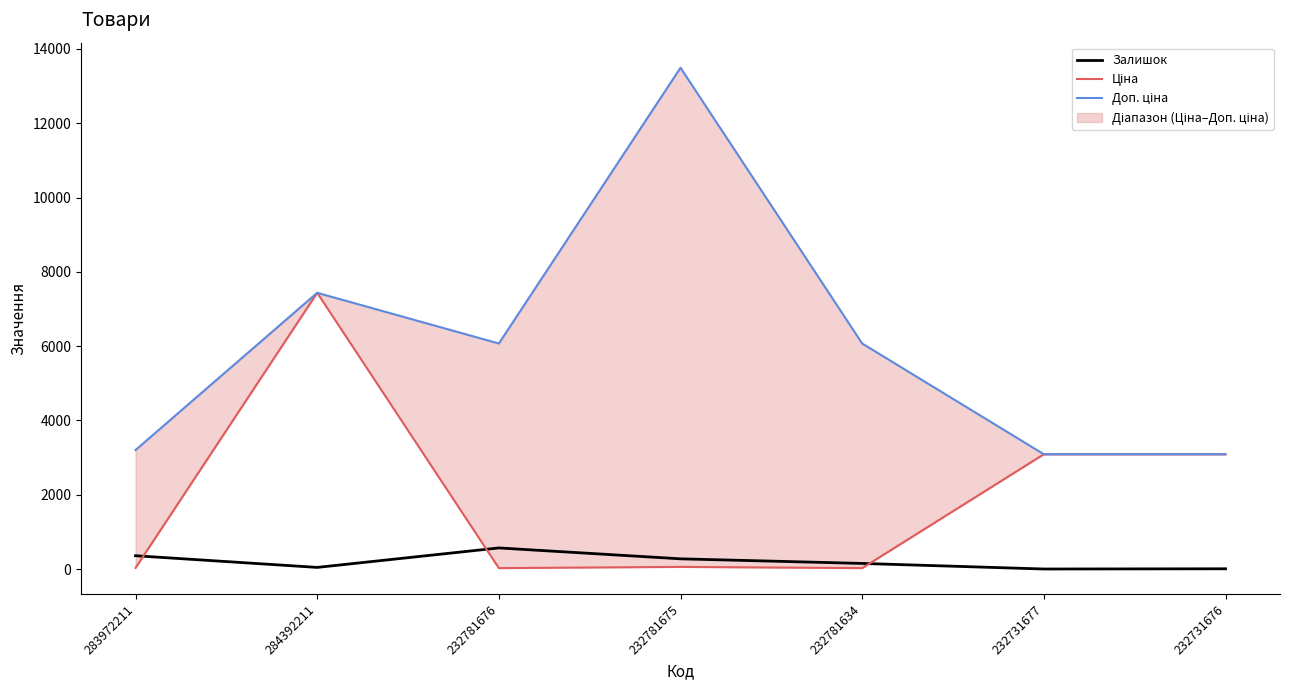

Is the value of Доп. ціна at 232781634 greater than the value of Ціна at 284392211?

No